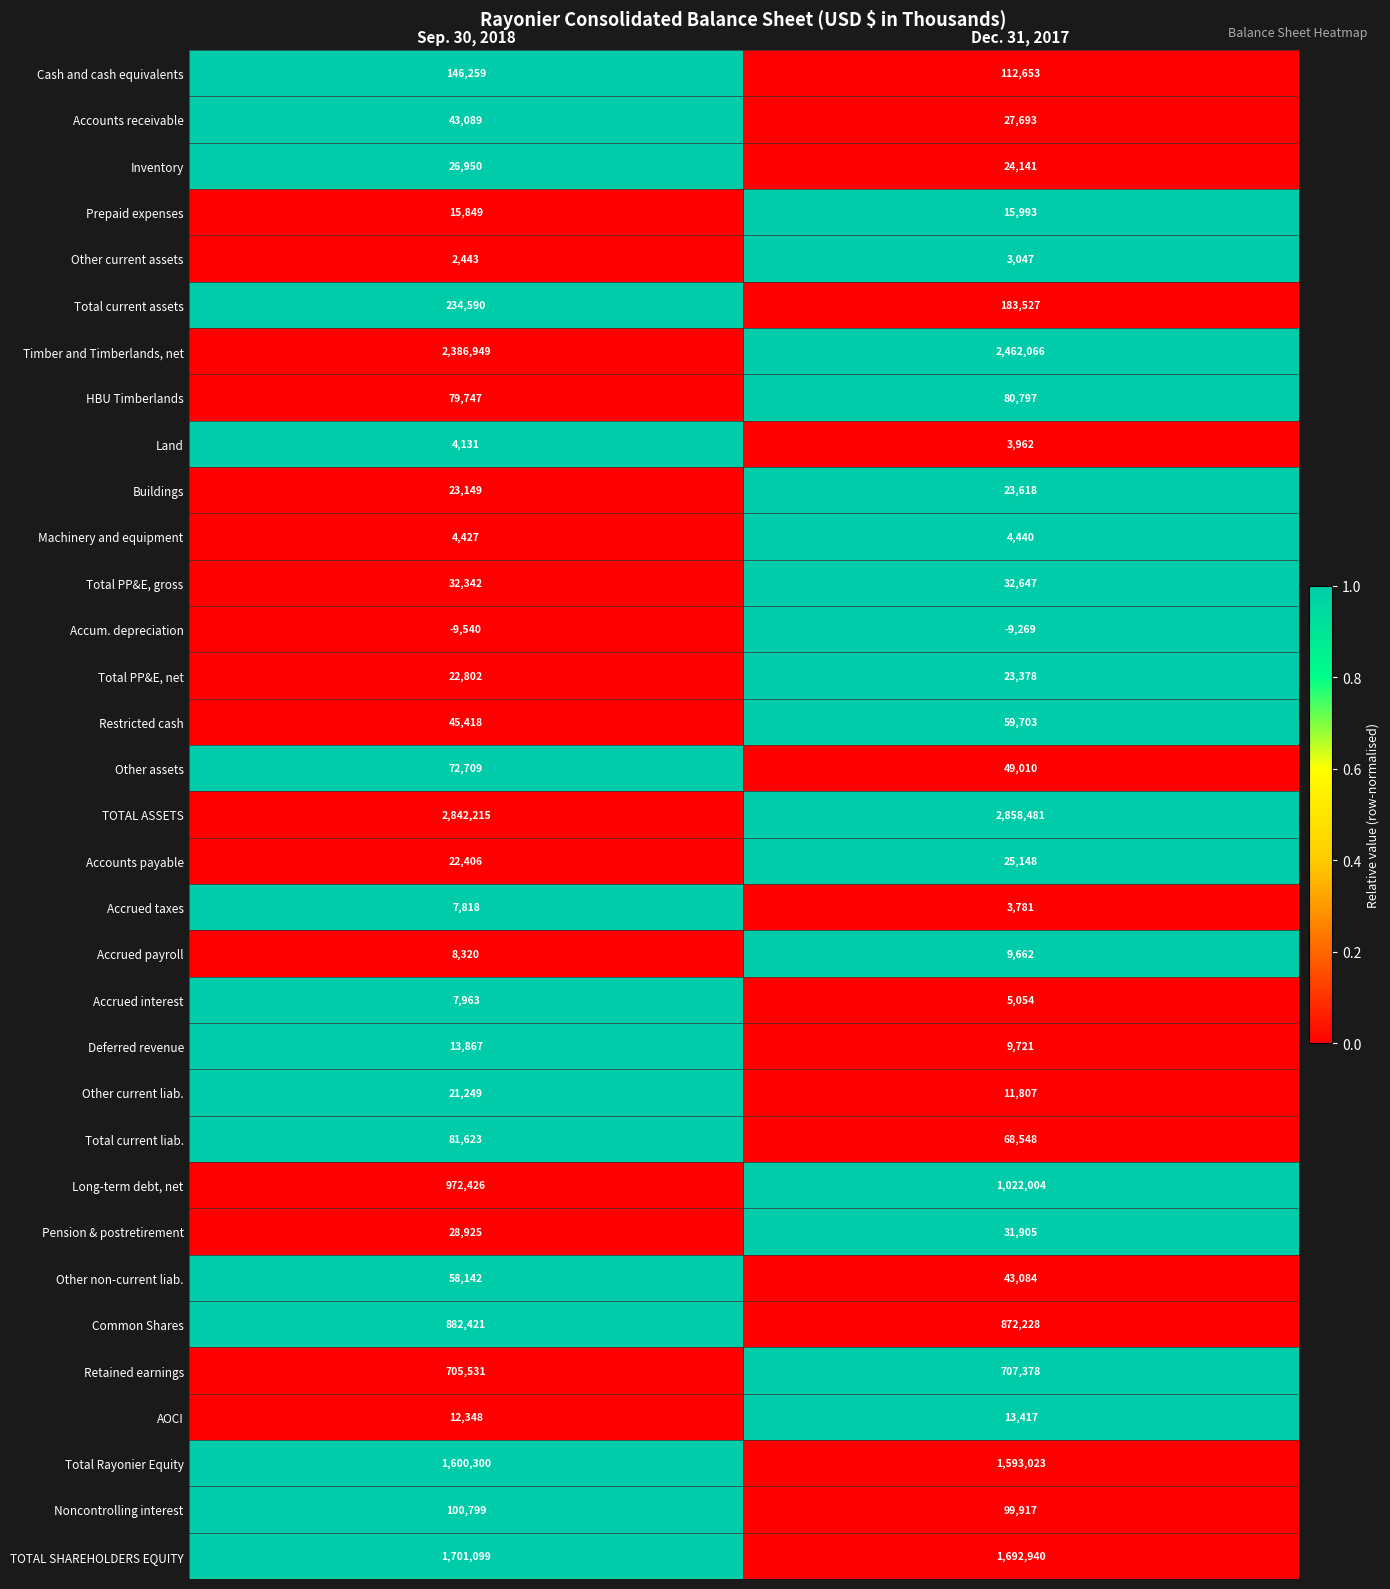

How many categories are shown in the chart?

2